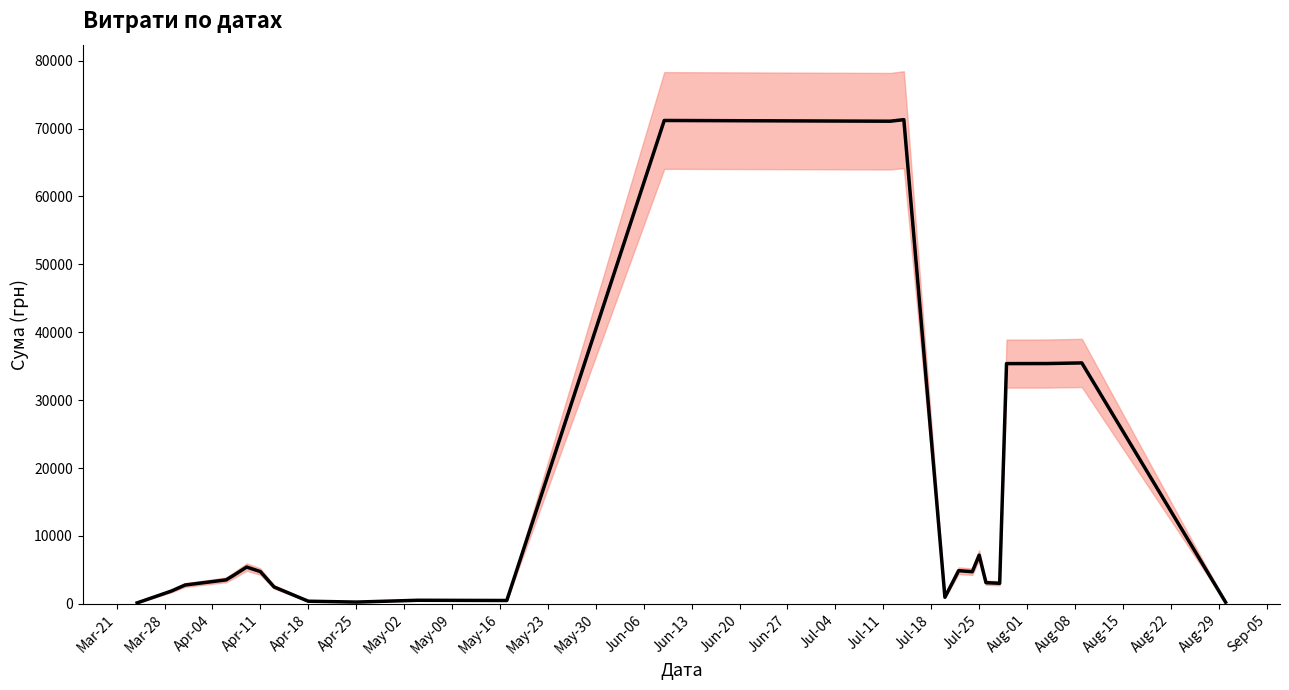

At which label does the data first exceed 3530?

Apr-11